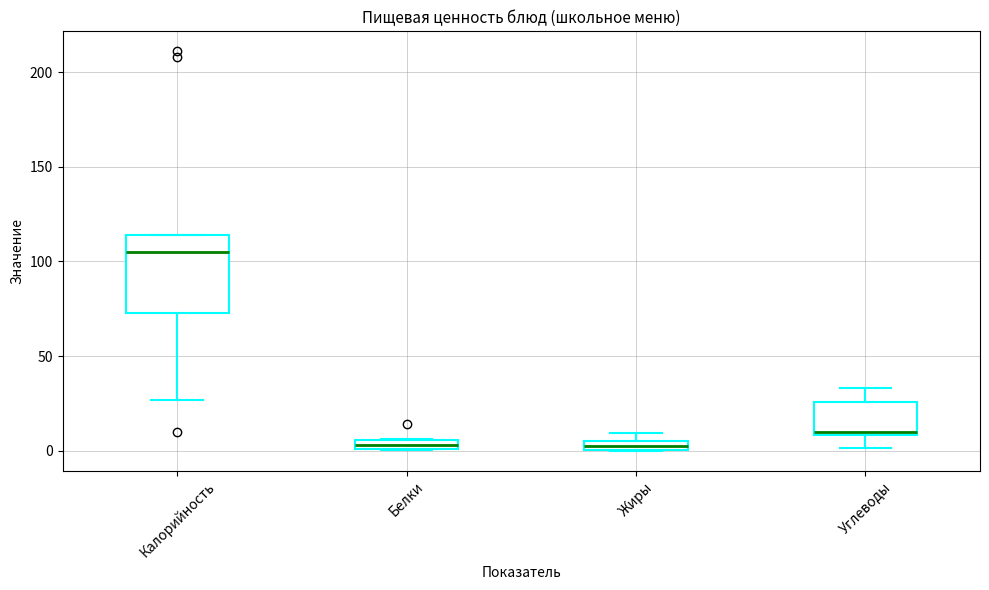

Which box's median line is the highest?

Калорийность